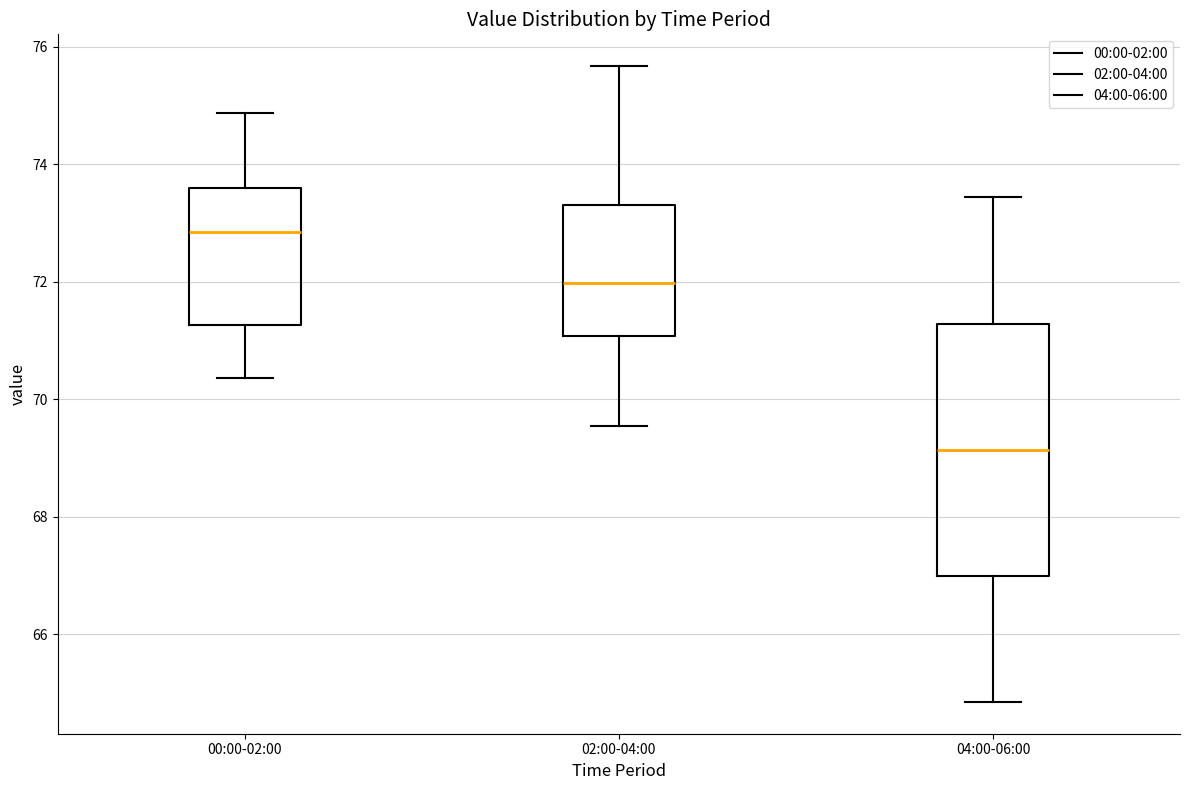

Which box's median line is the highest?

00:00-02:00